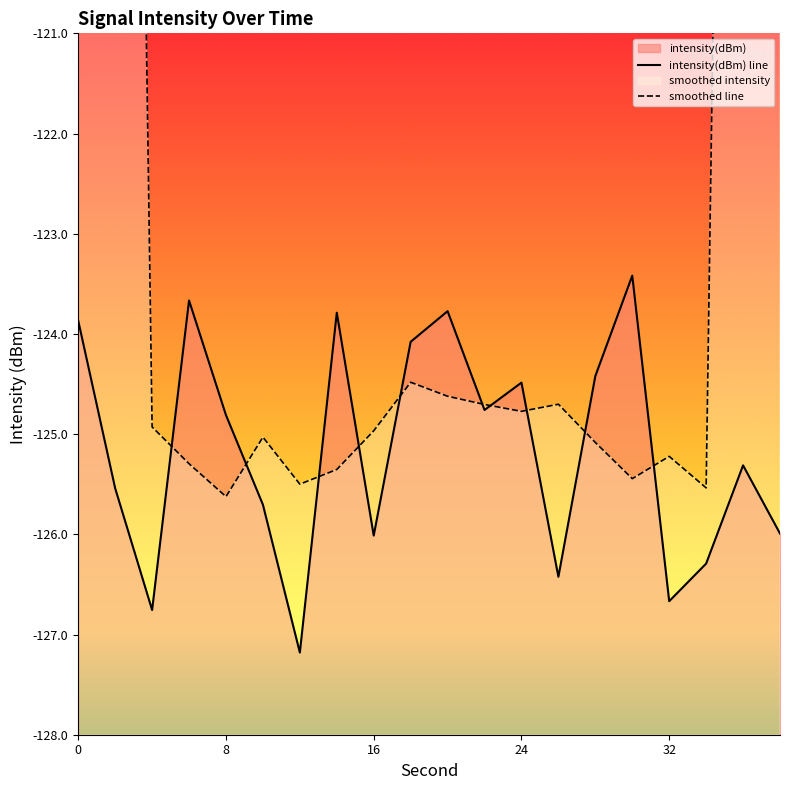

True or false: there are more than 1 points higher than both neighbors.

True